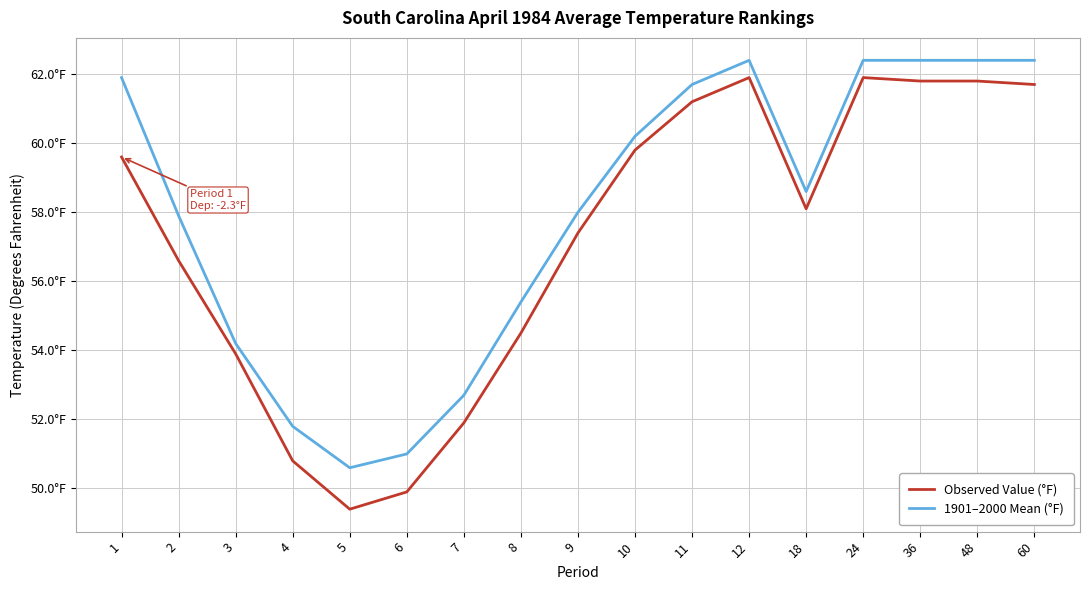

What are all the series names shown in the legend?

Observed Value (°F), 1901–2000 Mean (°F)